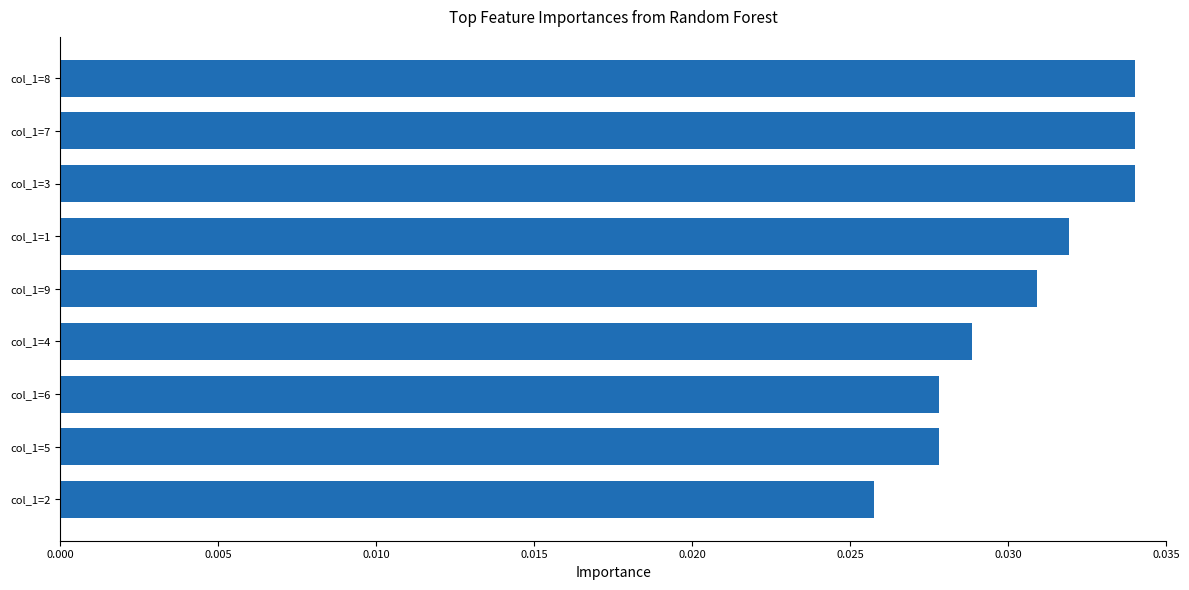

Where is the data nearest to the value 0?

col_1=2